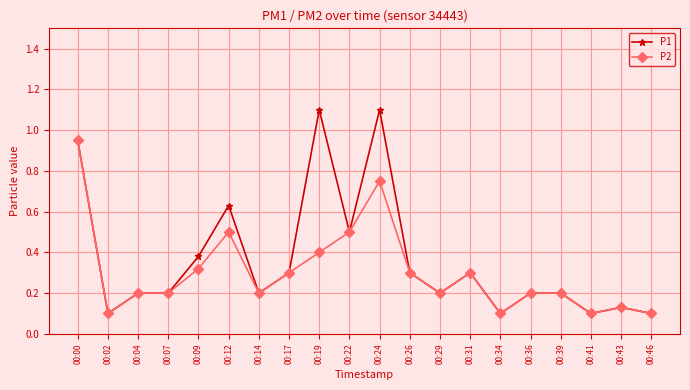

Does the chart display data point markers on the line(s)?

Yes